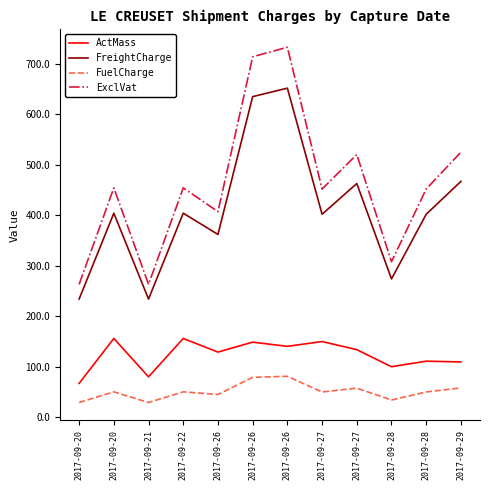

What are all the series names shown in the legend?

ActMass, FreightCharge, FuelCharge, ExclVat